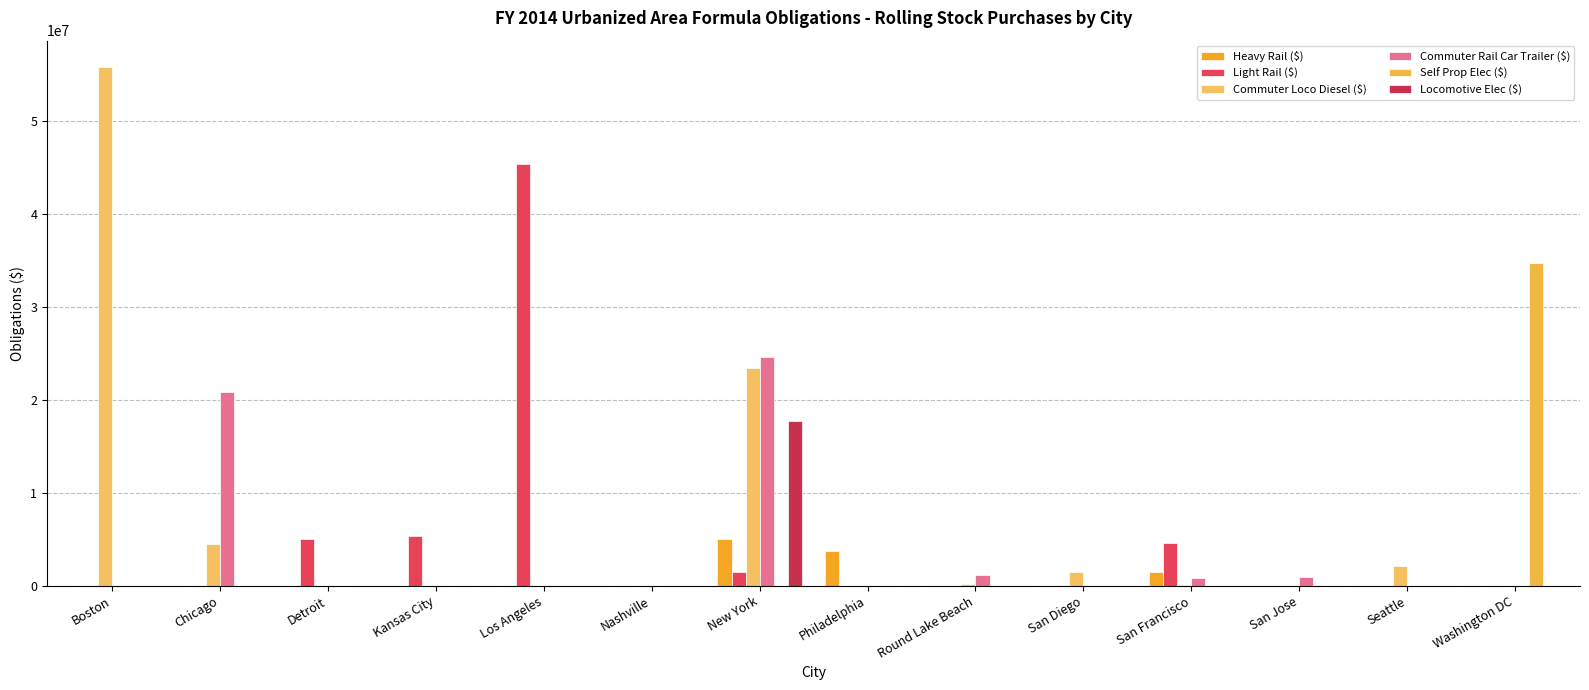

Reading left to right, list all the values displayed in this chart.

Heavy Rail ($): Boston=0	Chicago=0	Detroit=0	Kansas City=0	Los Angeles=0	Nashville=0	New York=5000000	Philadelphia=3697772	Round Lake Beach=0	San Diego=0	San Francisco=1493189	San Jose=0	Seattle=0	Washington DC=0
Light Rail ($): Boston=0	Chicago=0	Detroit=5000000	Kansas City=5389670	Los Angeles=45441000	Nashville=0	New York=1535366	Philadelphia=0	Round Lake Beach=0	San Diego=0	San Francisco=4629676	San Jose=0	Seattle=0	Washington DC=0
Commuter Loco Diesel ($): Boston=55889870	Chicago=4519115	Detroit=0	Kansas City=0	Los Angeles=0	Nashville=0	New York=23459860	Philadelphia=0	Round Lake Beach=250885	San Diego=1448000	San Francisco=74211	San Jose=0	Seattle=2096836	Washington DC=0
Commuter Rail Car Trailer ($): Boston=0	Chicago=20866561	Detroit=0	Kansas City=0	Los Angeles=0	Nashville=0	New York=24585340	Philadelphia=0	Round Lake Beach=1158439	San Diego=0	San Francisco=849059	San Jose=985139	Seattle=0	Washington DC=0
Self Prop Elec ($): Boston=0	Chicago=0	Detroit=0	Kansas City=0	Los Angeles=0	Nashville=0	New York=0	Philadelphia=0	Round Lake Beach=0	San Diego=0	San Francisco=0	San Jose=0	Seattle=0	Washington DC=34760915
Locomotive Elec ($): Boston=0	Chicago=0	Detroit=0	Kansas City=0	Los Angeles=0	Nashville=0	New York=17739251	Philadelphia=0	Round Lake Beach=0	San Diego=0	San Francisco=0	San Jose=0	Seattle=0	Washington DC=0